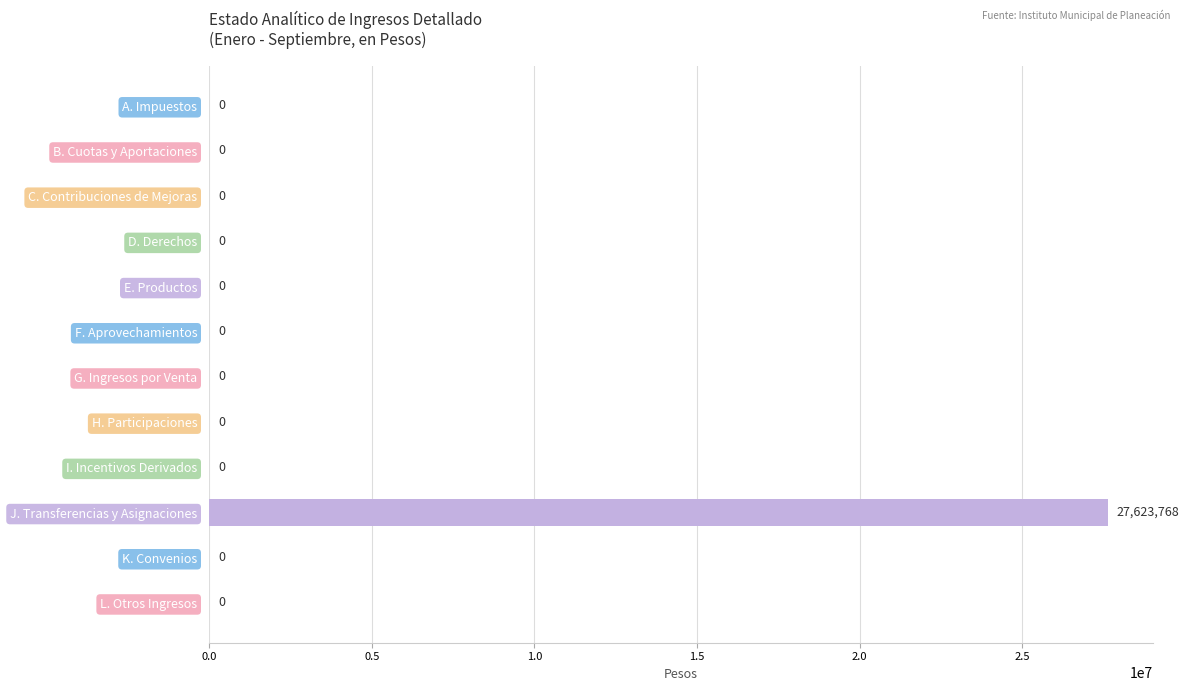

Count the number of categories in the chart.

12